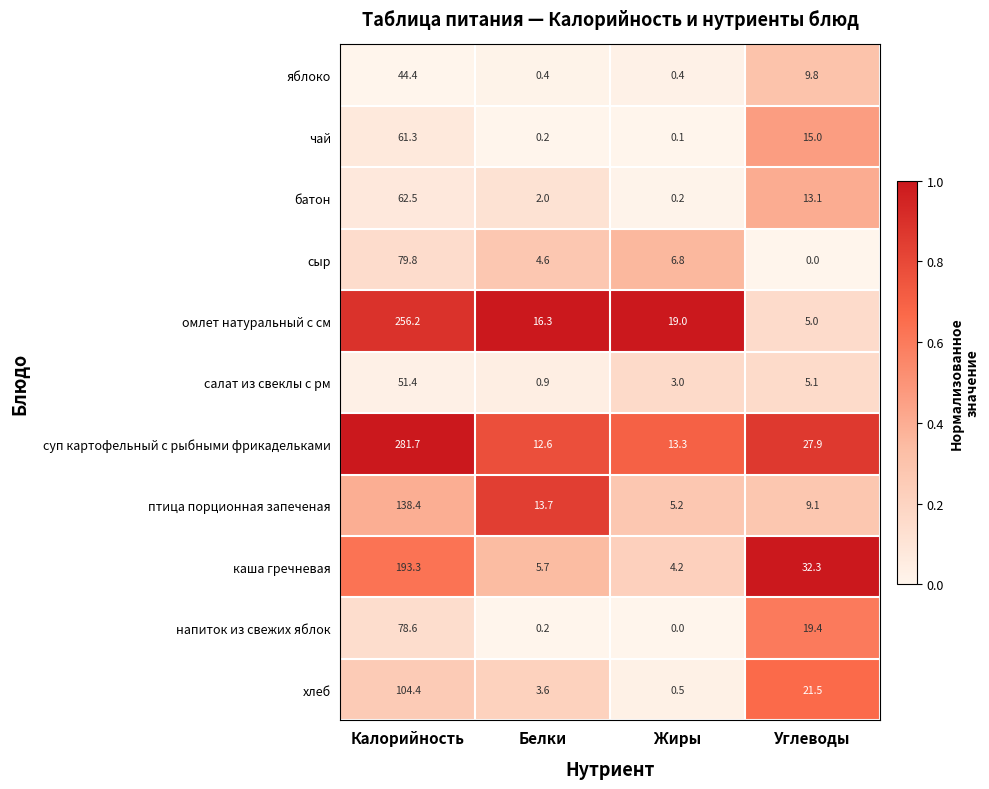

Count the number of data series in this chart.

11